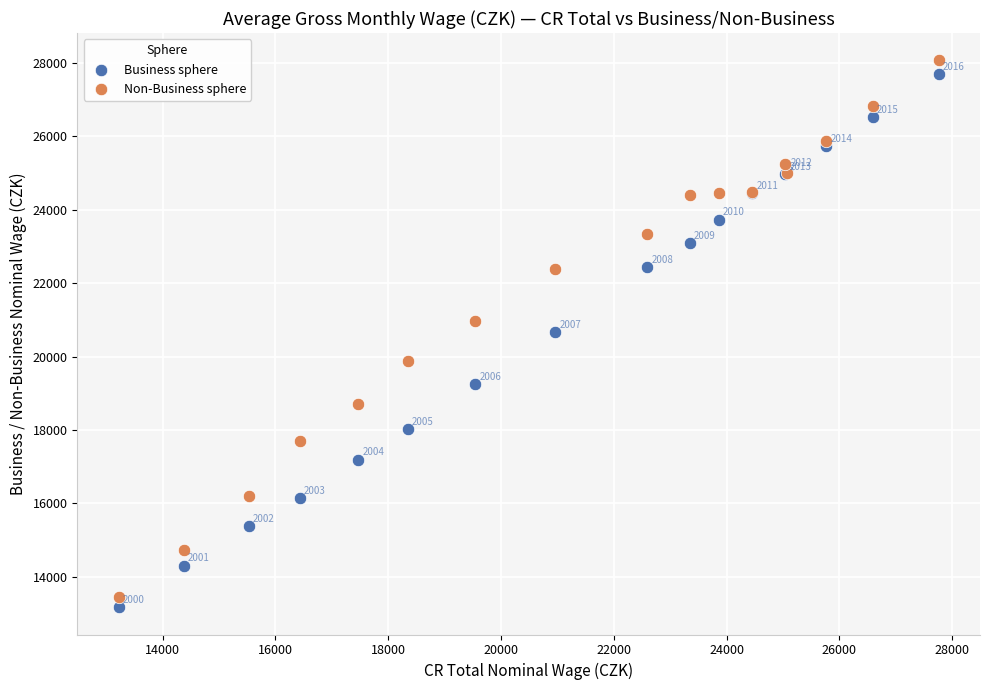

Which series contains the highest Y value?

Non-Business sphere